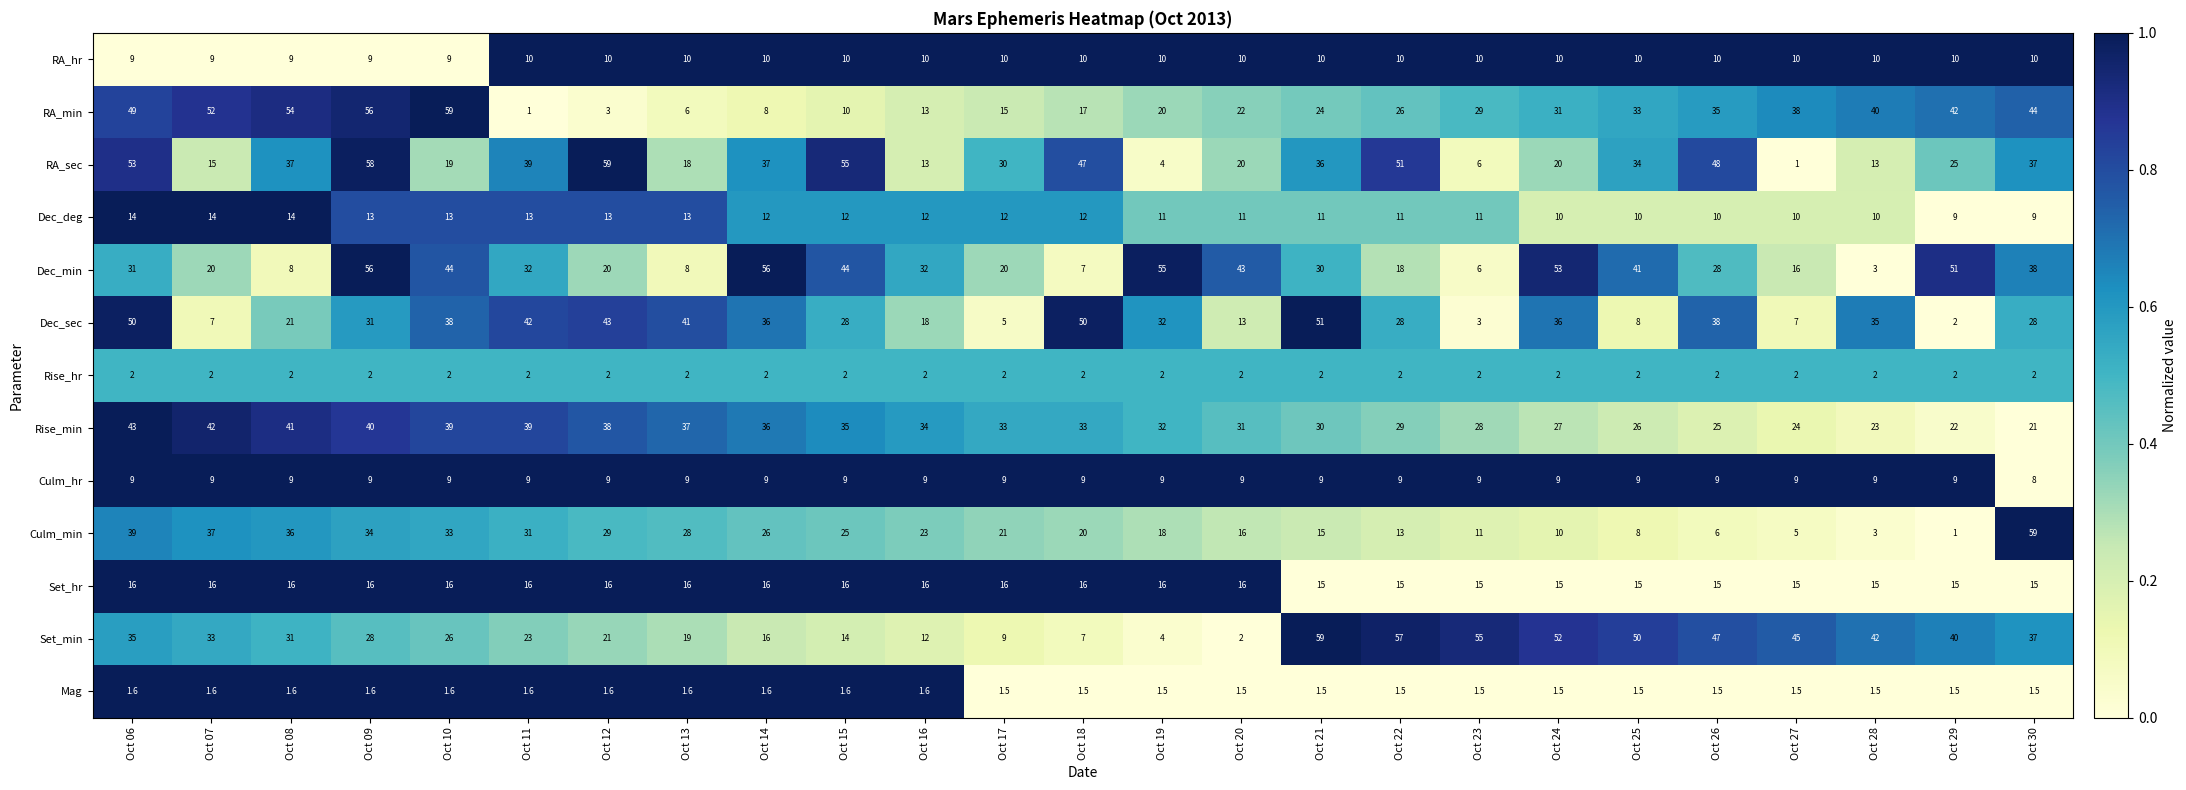

What is the sum of all Dec_deg values?

290.0